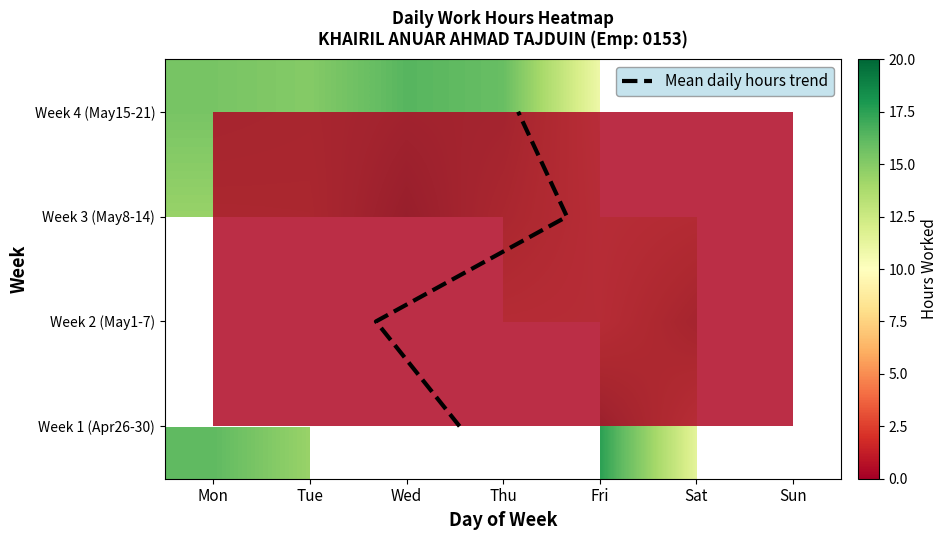

What is the spread (max minus min) of values at 0?

18.0